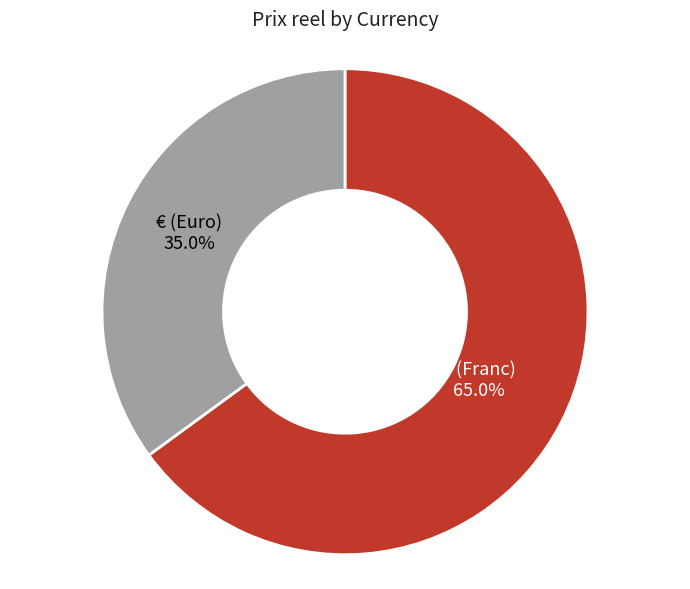

Does any single category account for the majority?

Yes